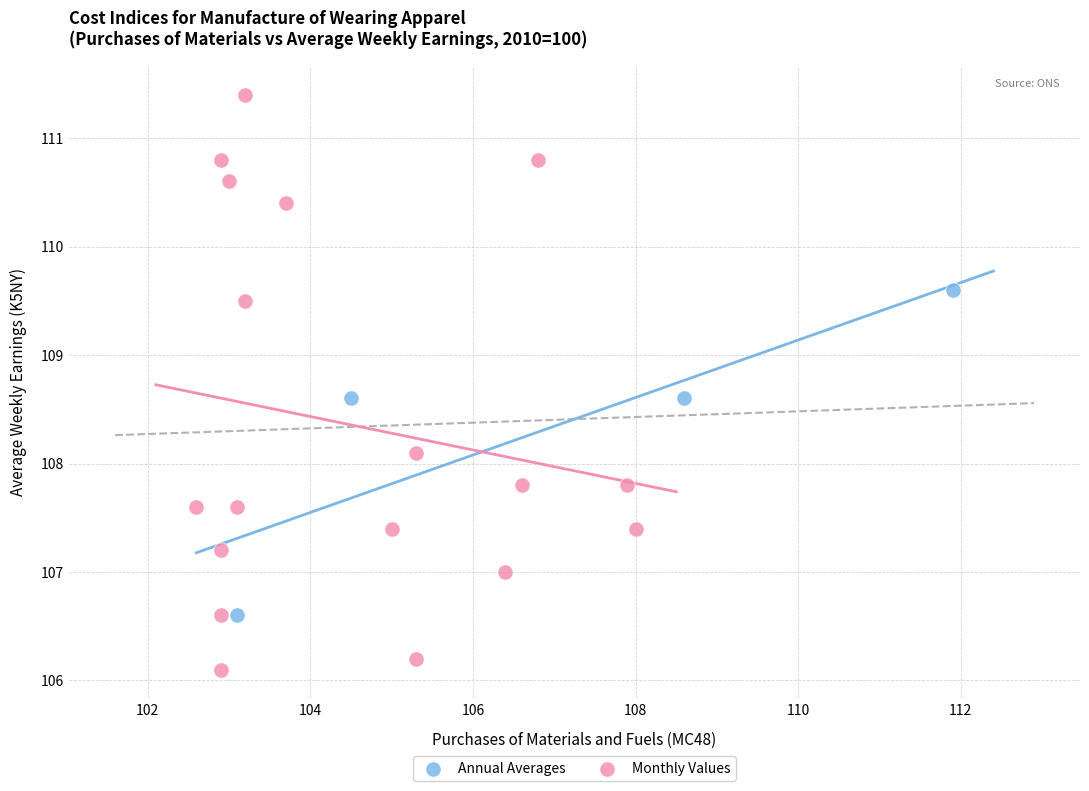

Which series contains the highest Y value?

Monthly Values